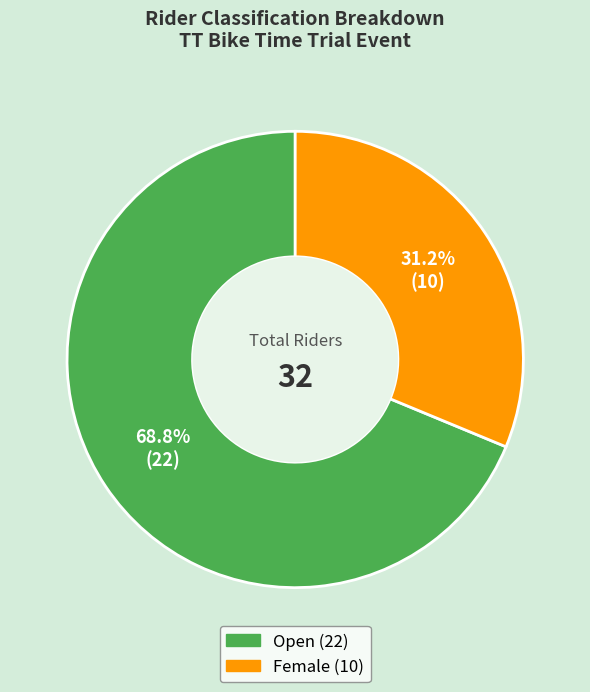

Which category has the smallest portion of the pie?

Female